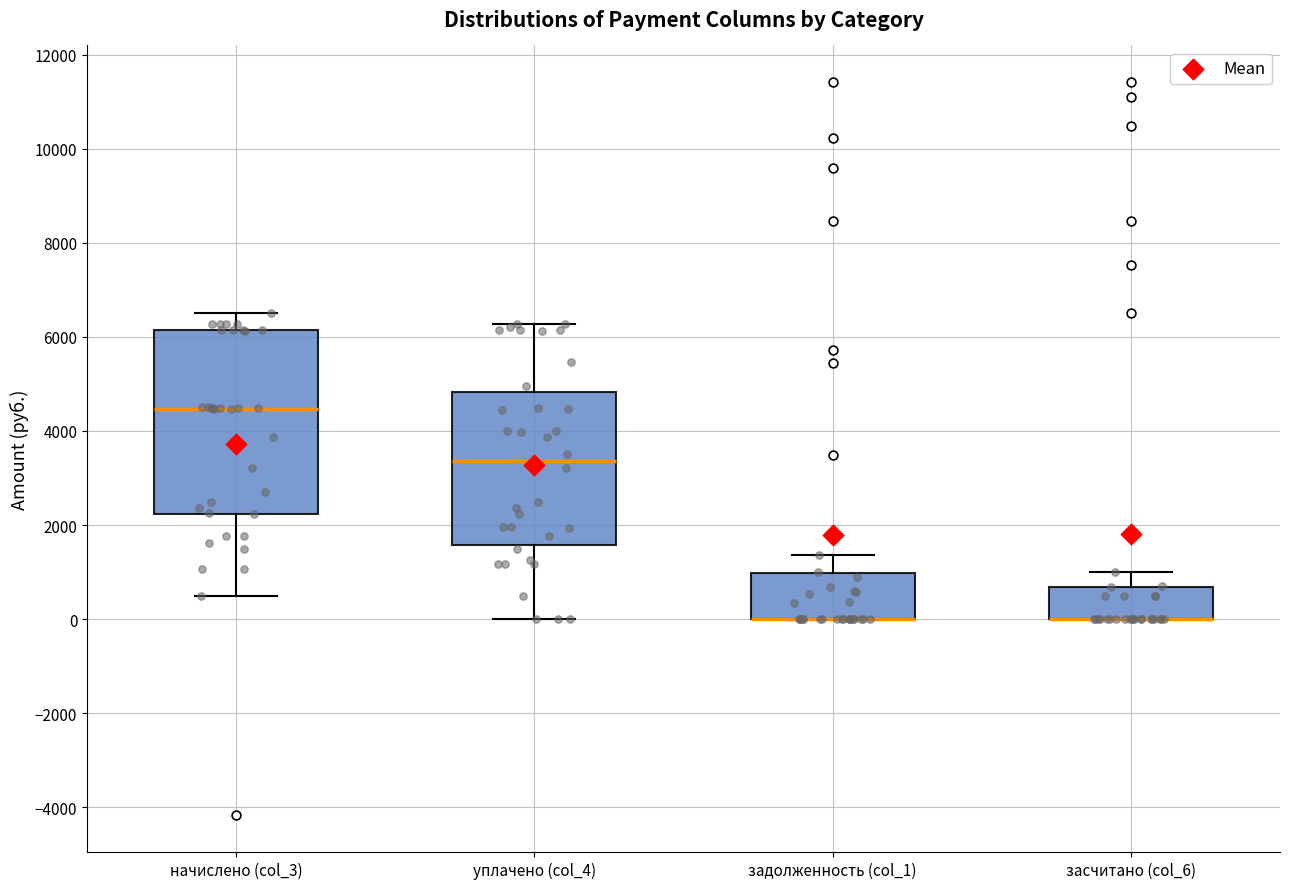

Reading left to right, transcribe this box plot: for each box, give where its median line is, the range the box spans, and where its two whiskers end, as read against the y-axis. The values are not printed on the chart, so give them approximately, as read against the axis.

начислено (col_3): median 4400, box 2200 to 6200, whiskers 400 to 6400
уплачено (col_4): median 3400, box 1600 to 4800, whiskers 0 to 6200
задолженность (col_1): median 0 (drawn on the box's lower edge), box 0 to 1000, whiskers 0 to 1400
засчитано (col_6): median 0 (drawn on the box's lower edge), box 0 to 600, whiskers 0 to 1000